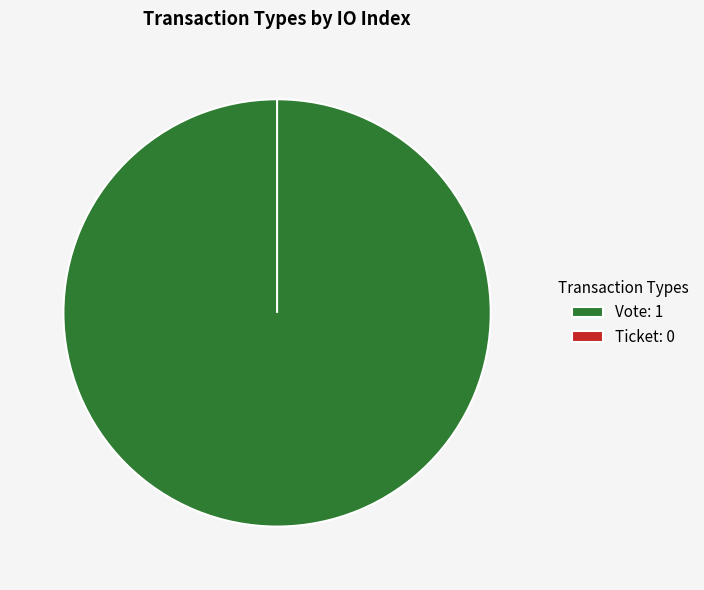

To the nearest percent, what is the difference between the Vote and Ticket slice percentages?

100%